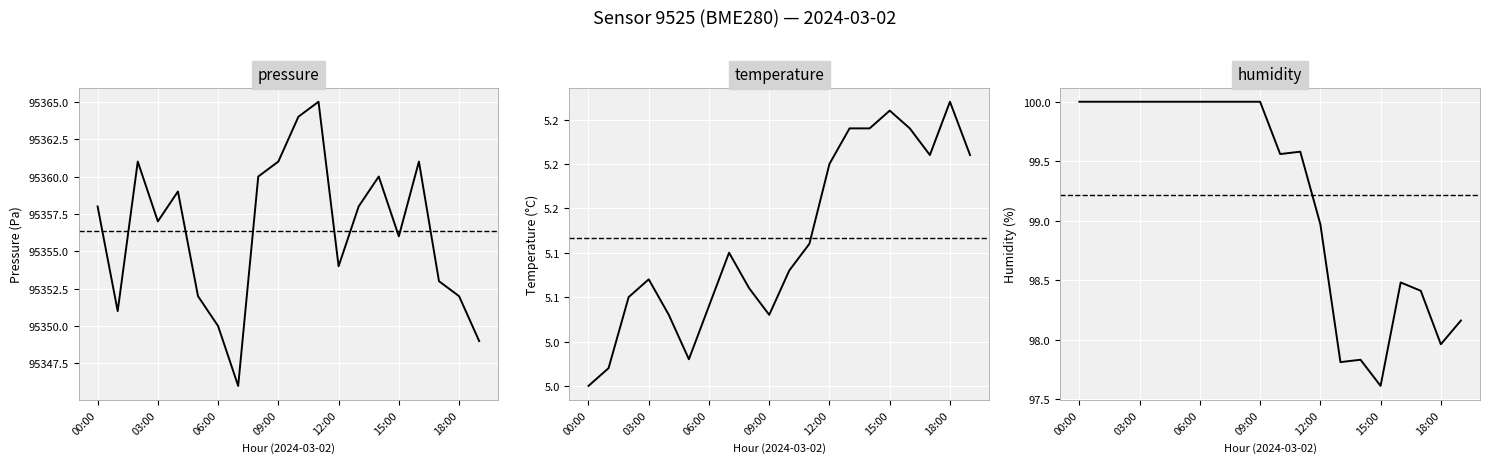

What is the average value of the temperature series?

5.1